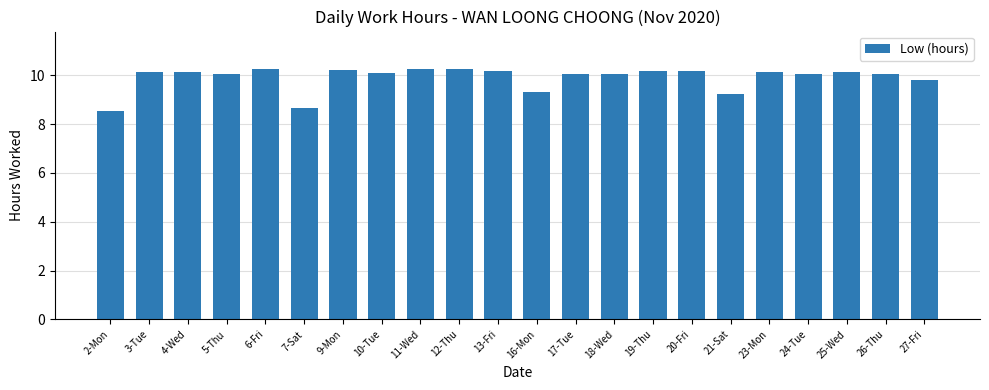

What is the change in value from 24-Tue to 25-Wed?

+0.1